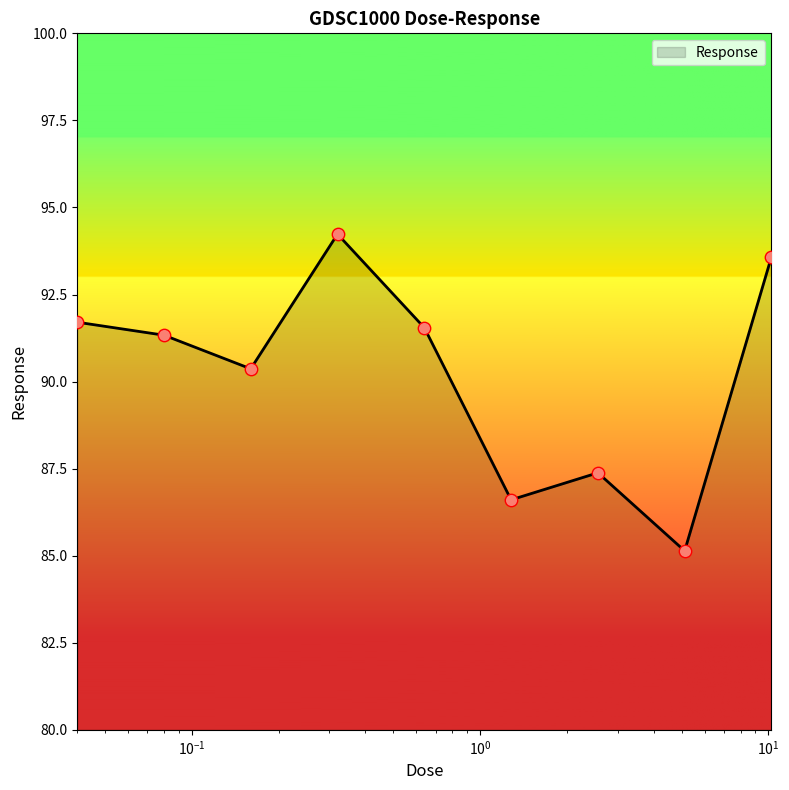

What is the maximum value shown in the chart?

94.2